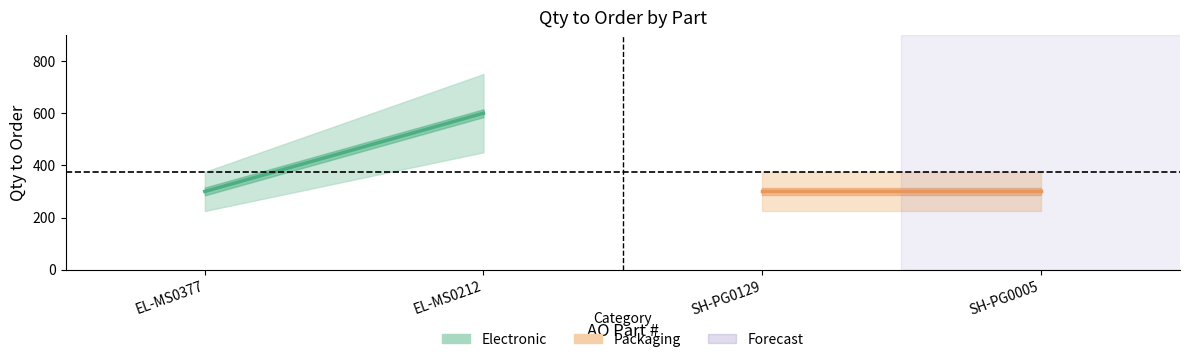

Does the chart display data point markers on the line(s)?

No